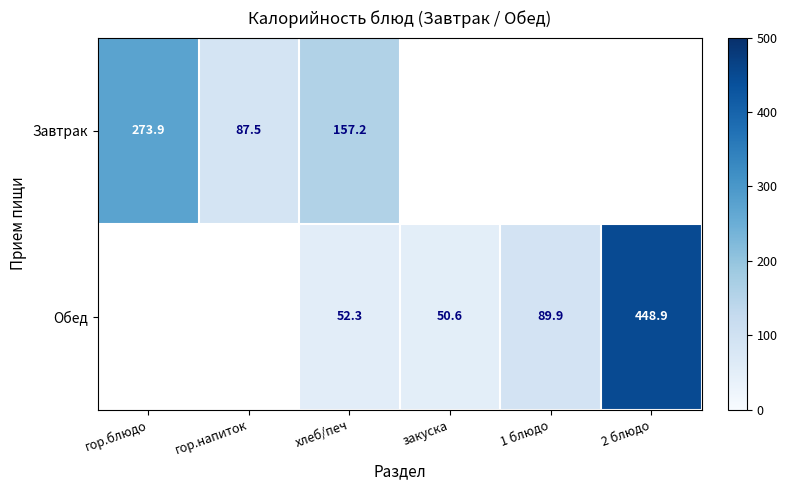

At how many categories does at least one series exceed 383?

1